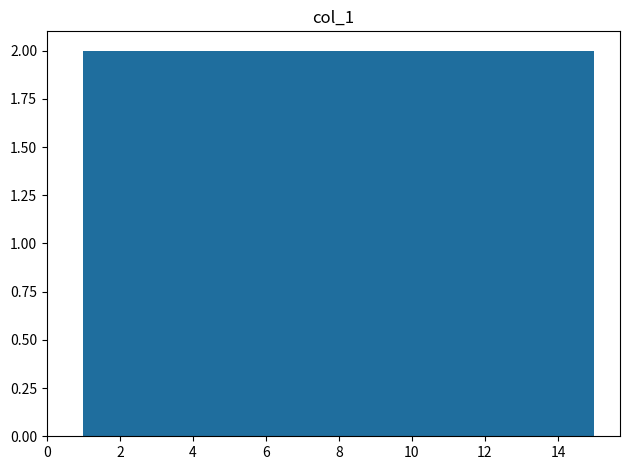

Reading left to right, list every bar in this chart as the range it spans on the x-axis followed by its height. Neither the bar edges nor the heights are printed on the chart, so give them approximately, as read against the axes.

1.0 to 2.0: 2
2.0 to 2.8: 2
2.8 to 3.8: 2
3.8 to 4.8: 2
4.8 to 5.6: 2
5.6 to 6.6: 2
6.6 to 7.6: 2
7.6 to 8.4: 2
8.4 to 9.4: 2
9.4 to 10.4: 2
10.4 to 11.2: 2
11.2 to 12.2: 2
12.2 to 13.2: 2
13.2 to 14.0: 2
14.0 to 15.0: 2